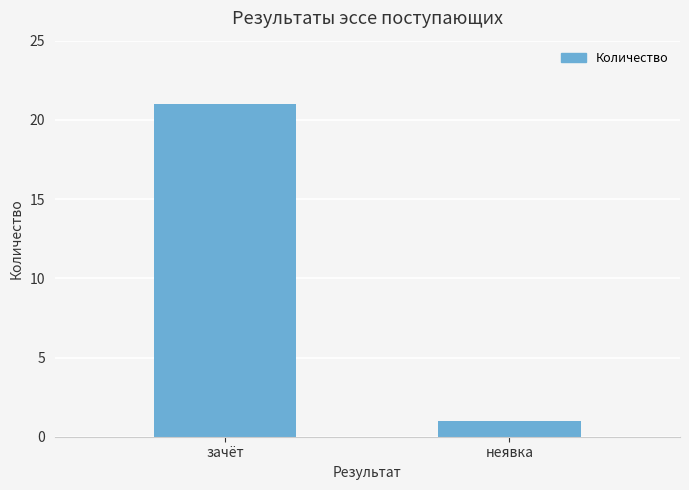

What is the minimum value shown in the chart?

1